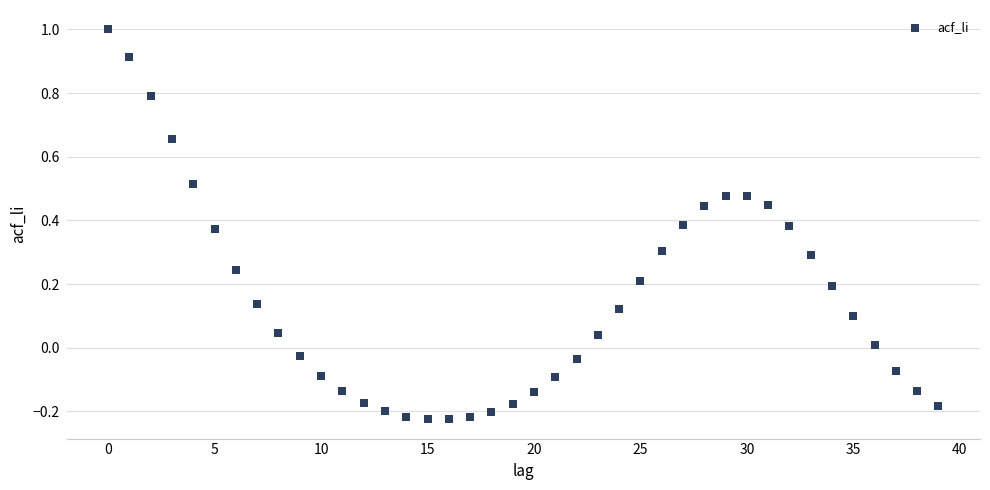

What is the range of Y values (max minus min)?

1.2